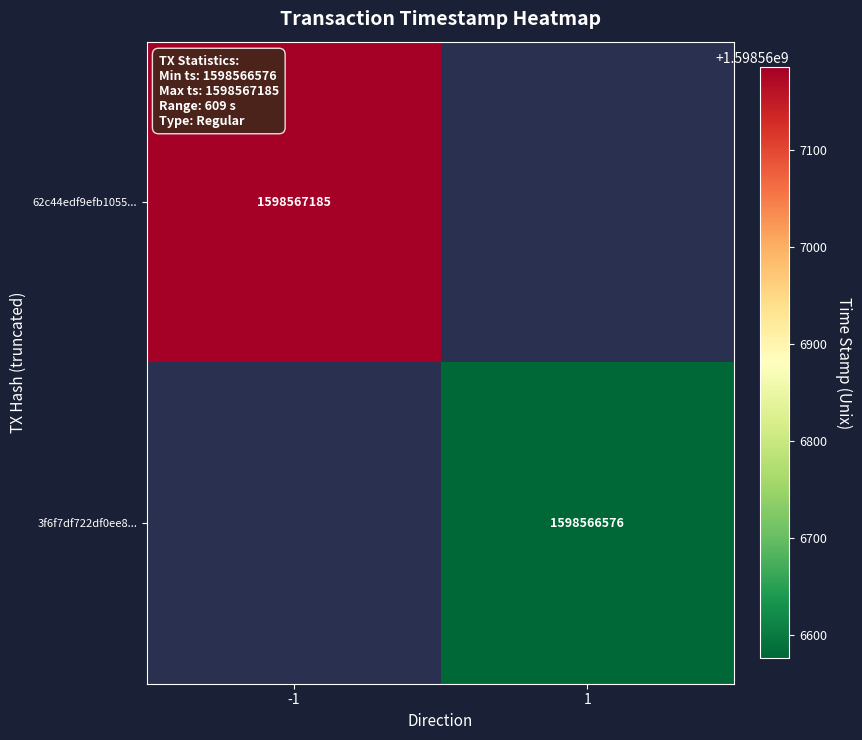

Count the number of categories in the chart.

2